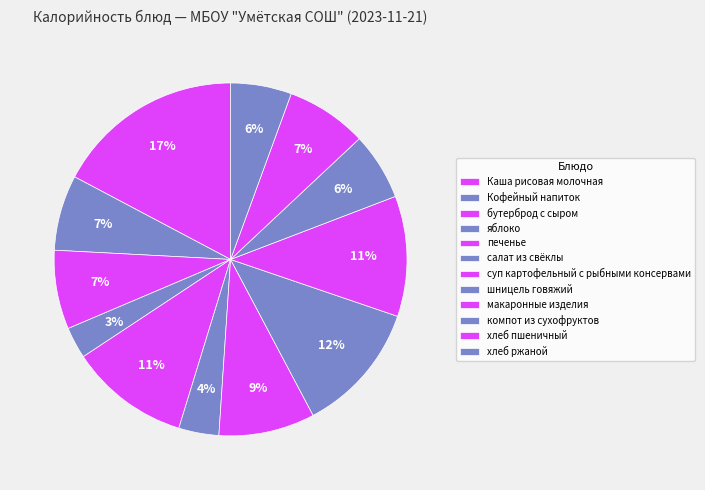

How much of the chart is everything except суп картофельный с рыбными консервами?

91.2%